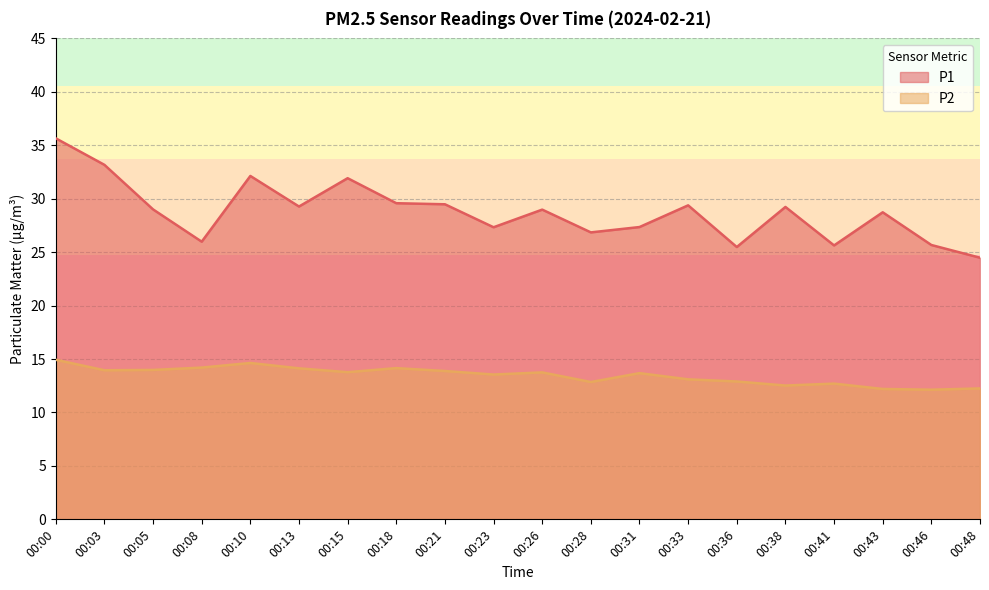

Where is the first local maximum for P2?

00:10